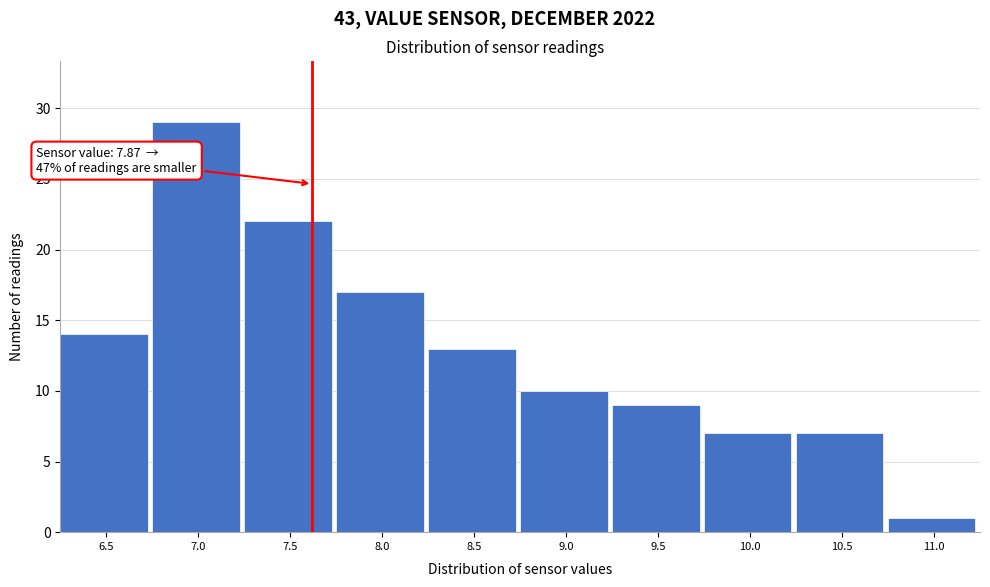

Reading right to left, list all the values displayed in this chart.

1	7	7	9	10	13	17	22	29	14